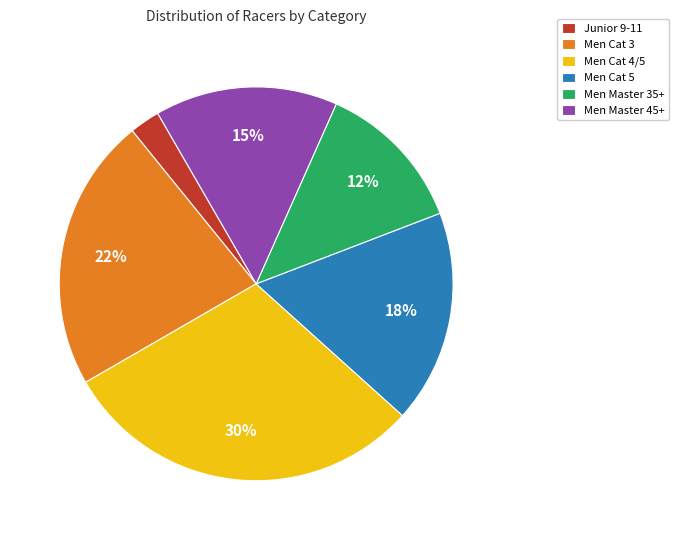

Is it true that Men Cat 3 is 22% of the pie?

True